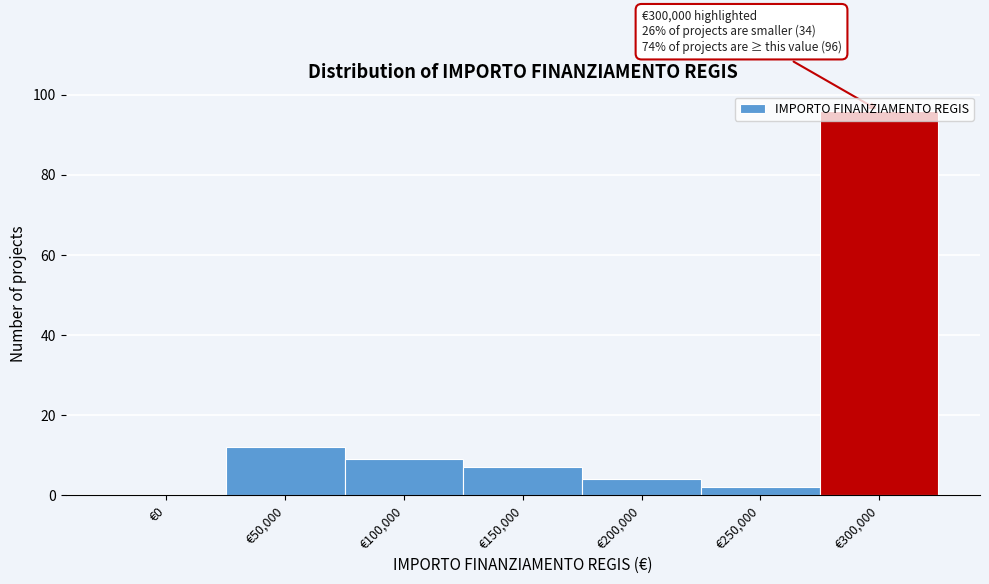

What is the sum of all values?

130